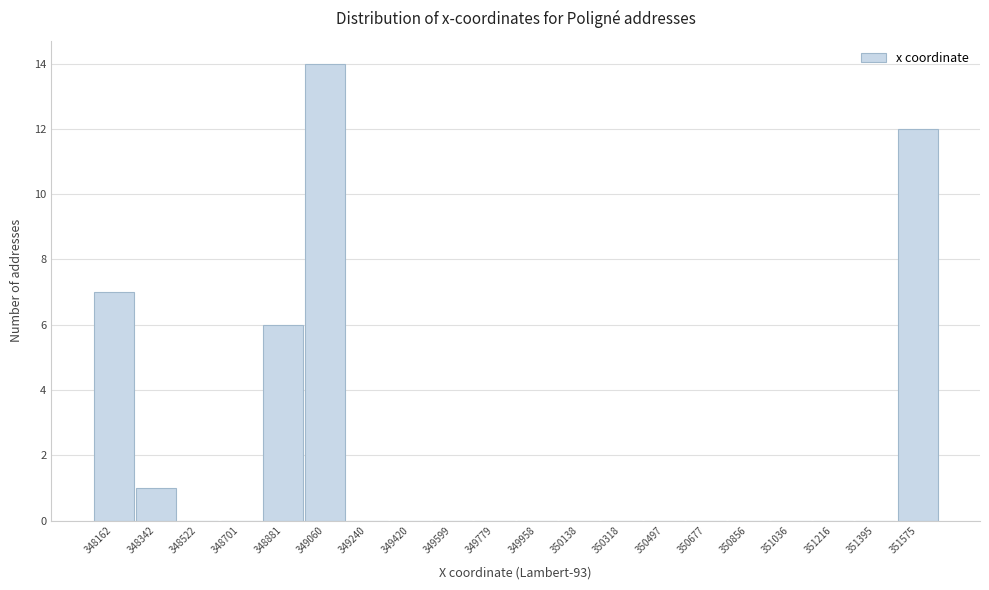

Reading left to right, what are all the values shown in this chart?

348162=7	348342=1	348522=0	348701=0	348881=6	349060=14	349240=0	349420=0	349599=0	349779=0	349958=0	350138=0	350318=0	350497=0	350677=0	350856=0	351036=0	351216=0	351395=0	351575=12